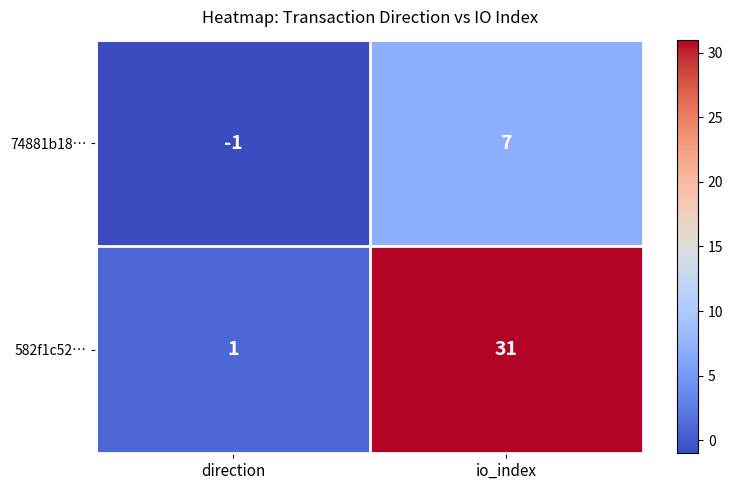

At which category does the chart reach its minimum across all series?

direction